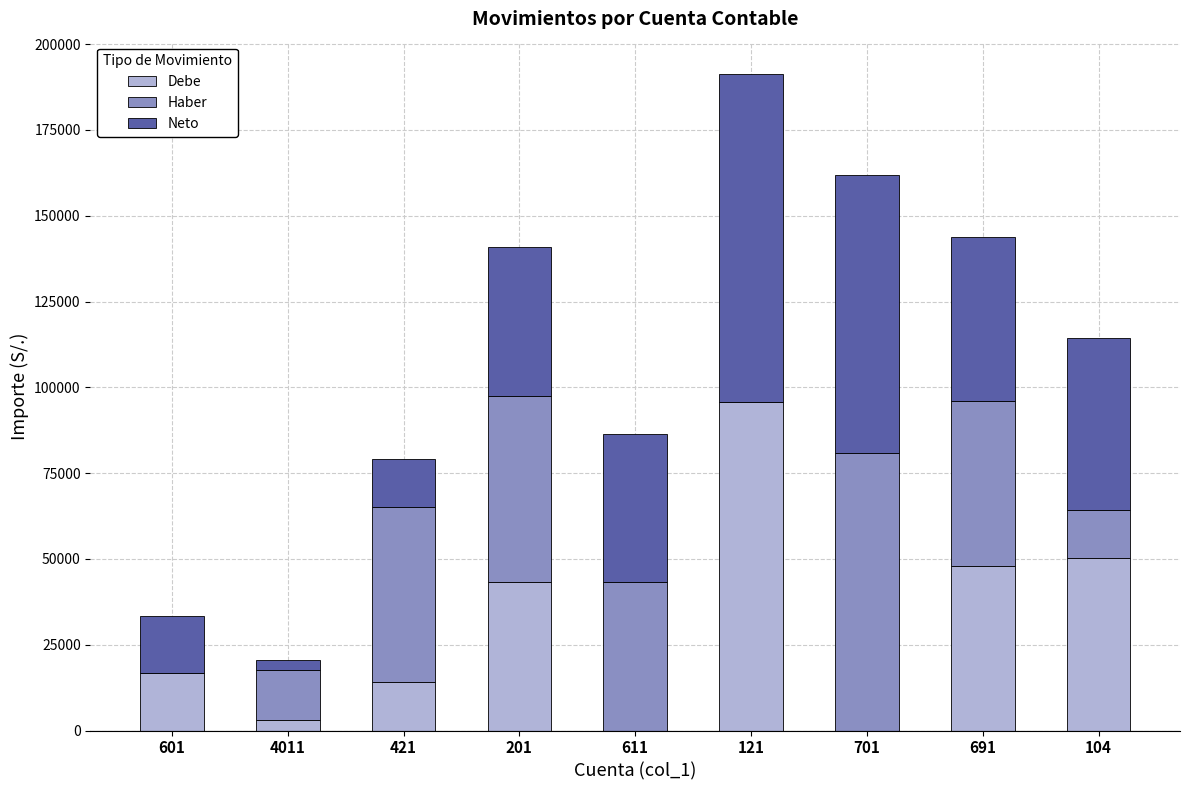

At which category is the sum across all series the highest?

121